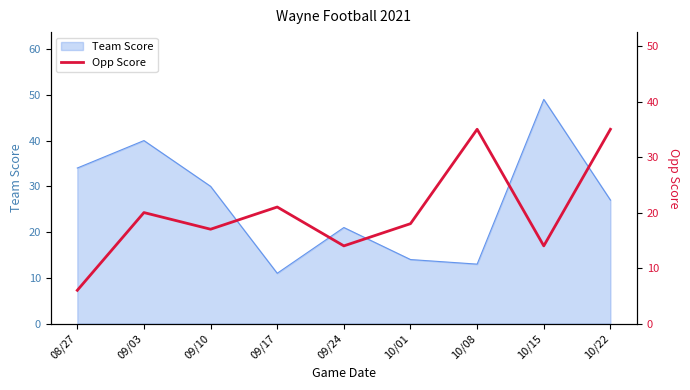

What is the average value?

20